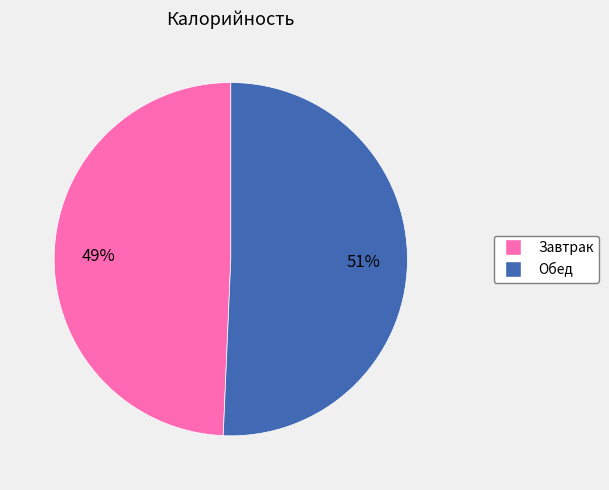

To the nearest percent, what is the average slice percentage?

50%